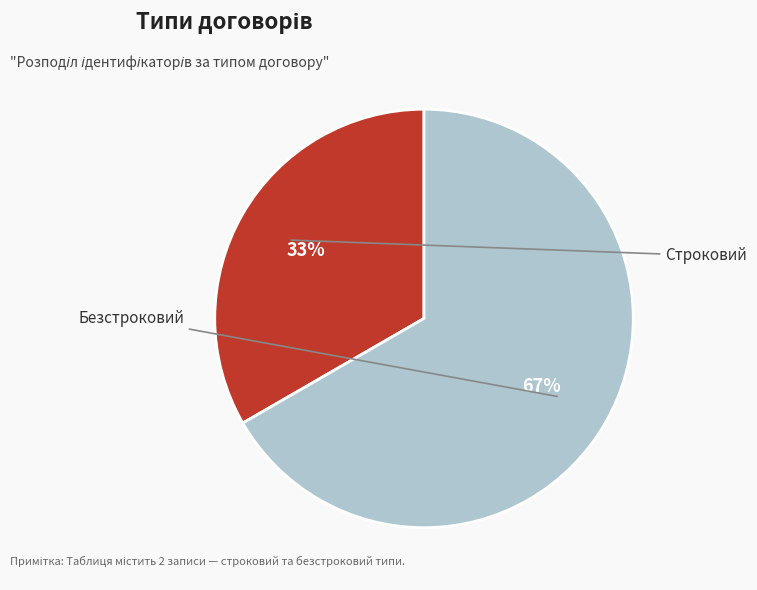

What percentage do Безстроковий and Строковий together represent?

100.0%